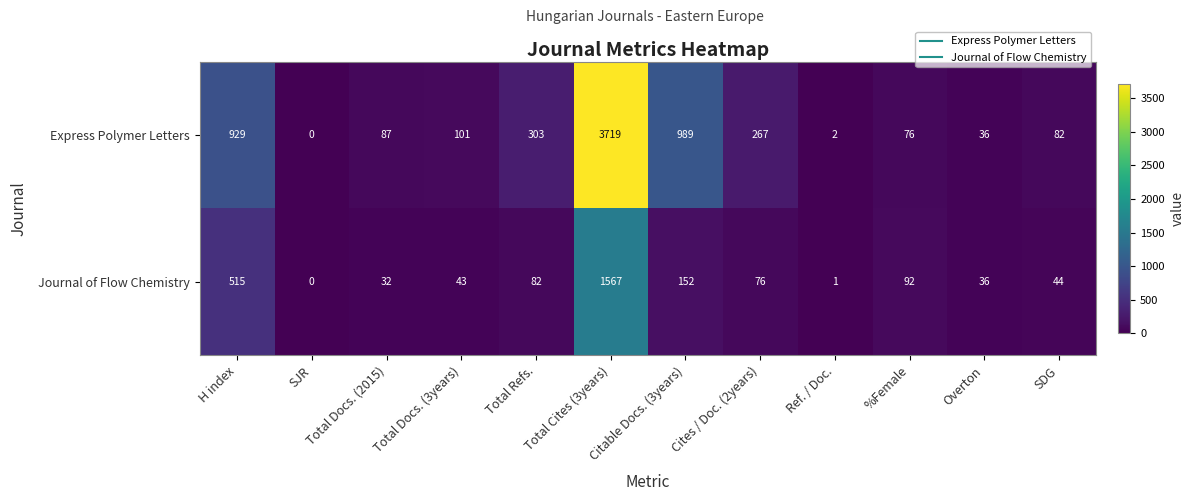

What is the sum of the Express Polymer Letters values at %Female and Total Cites (3years)?

3795